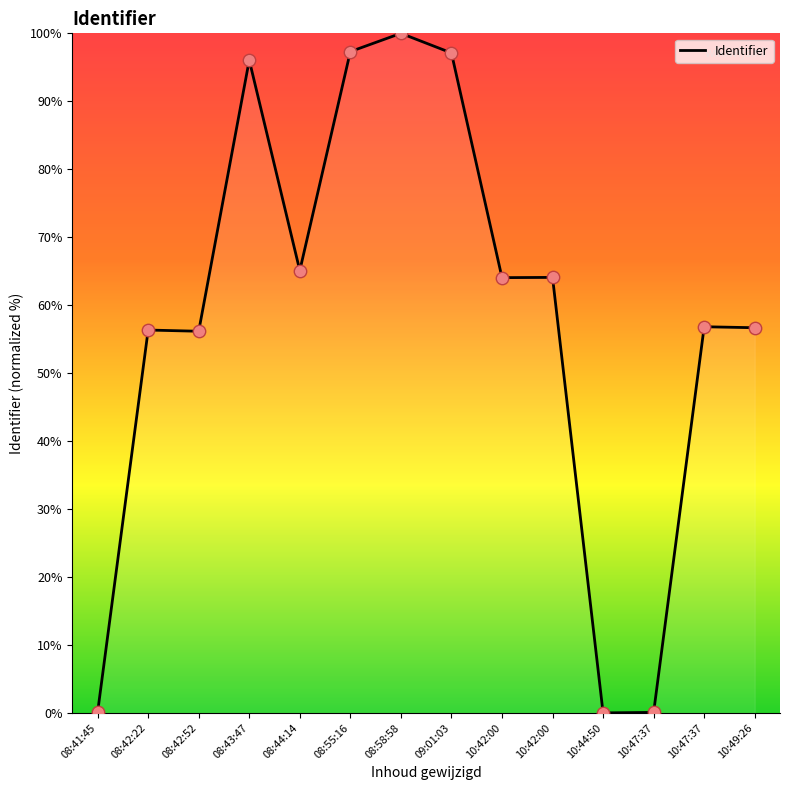

Between 10:47:37 and 10:44:50, which is larger?

10:47:37